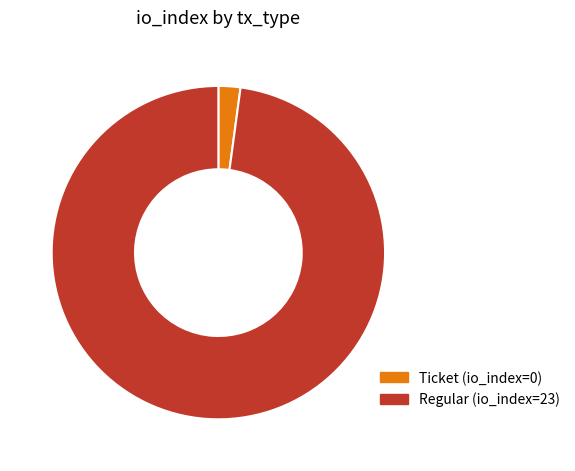

Which category has the biggest portion of the pie?

Regular